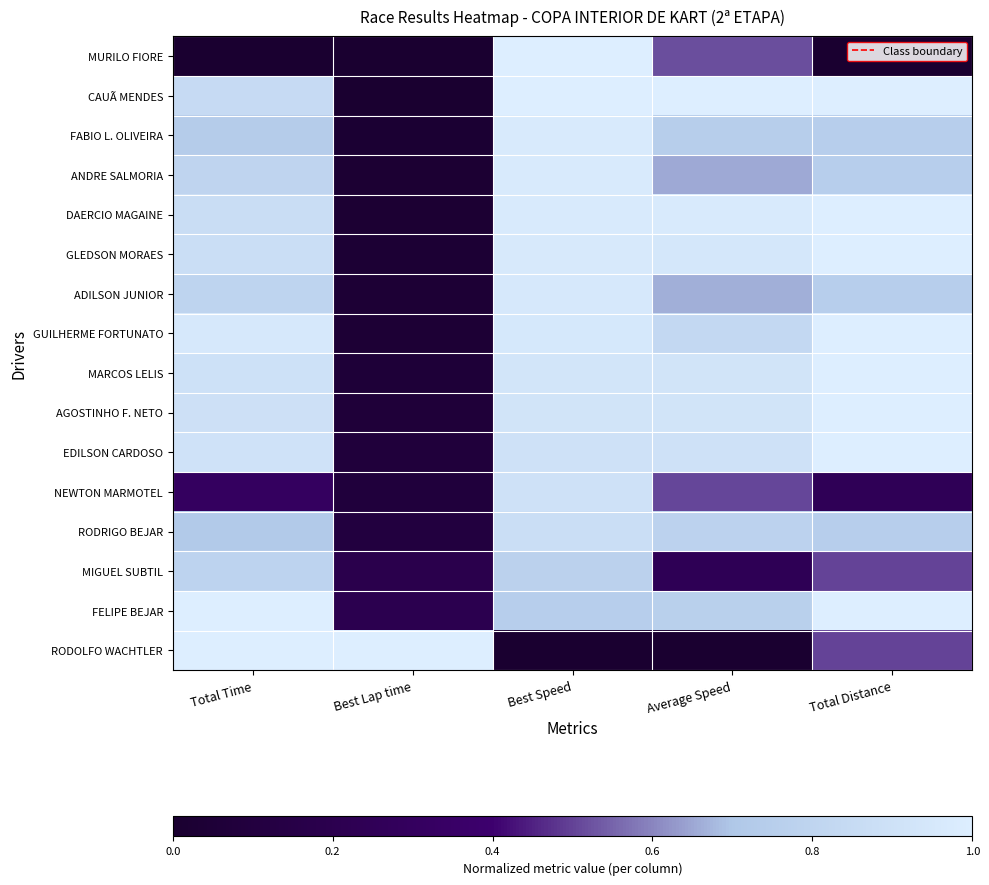

Between Best Speed and Total Distance, which is larger?

Best Speed